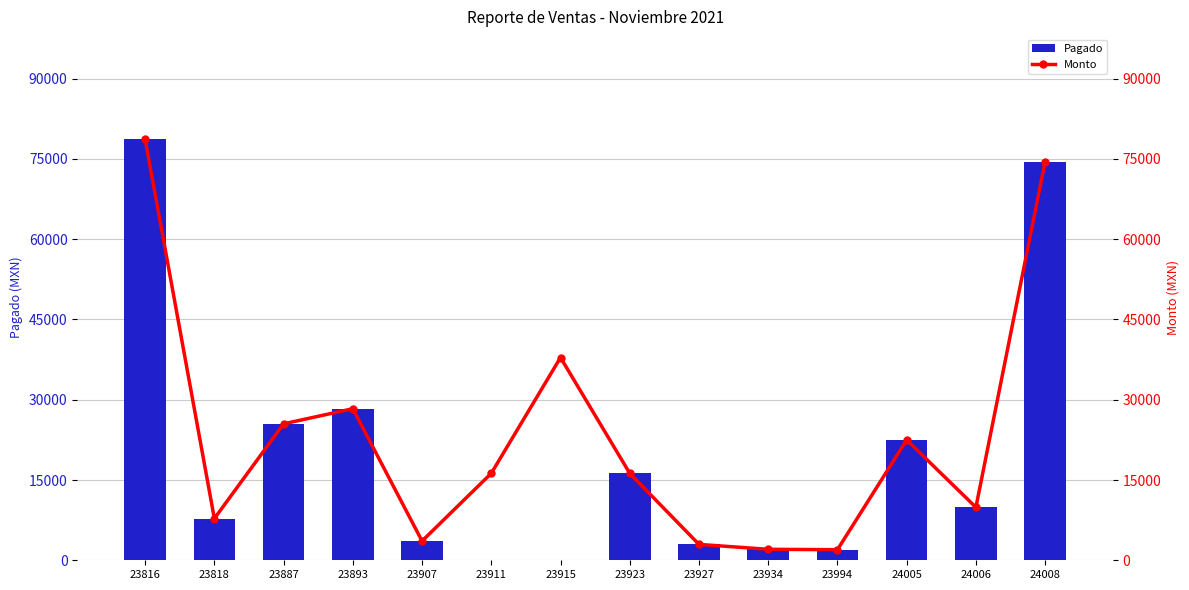

Which series has the largest total across all categories?

Monto